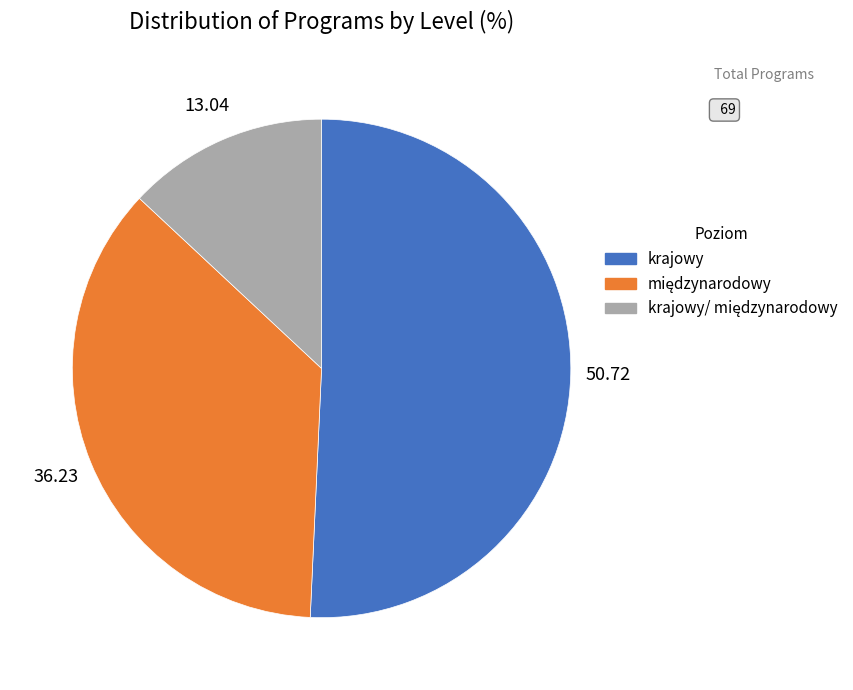

Does any single category account for the majority?

Yes